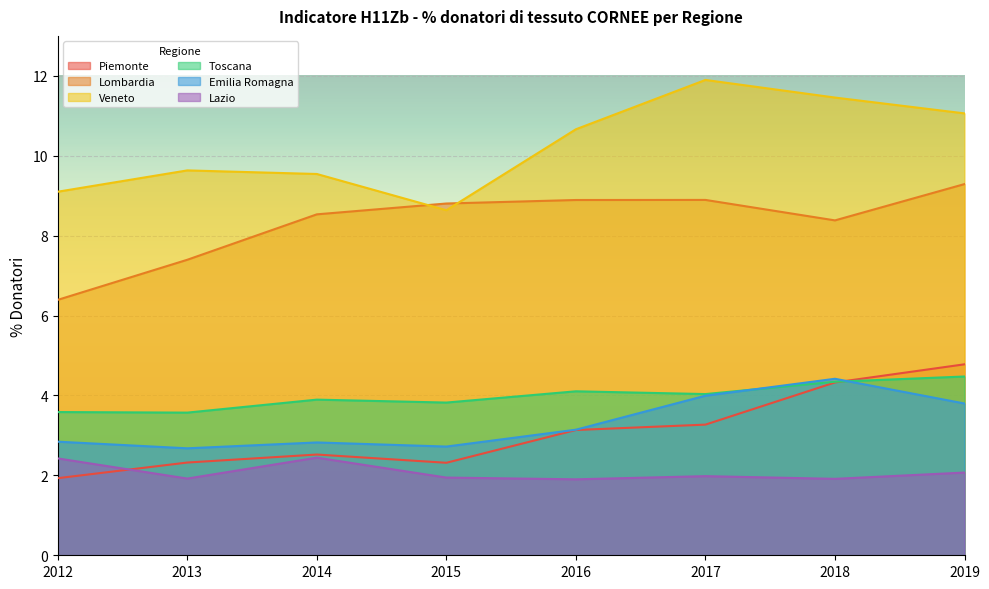

At which label does Lombardia first exceed 8?

2014